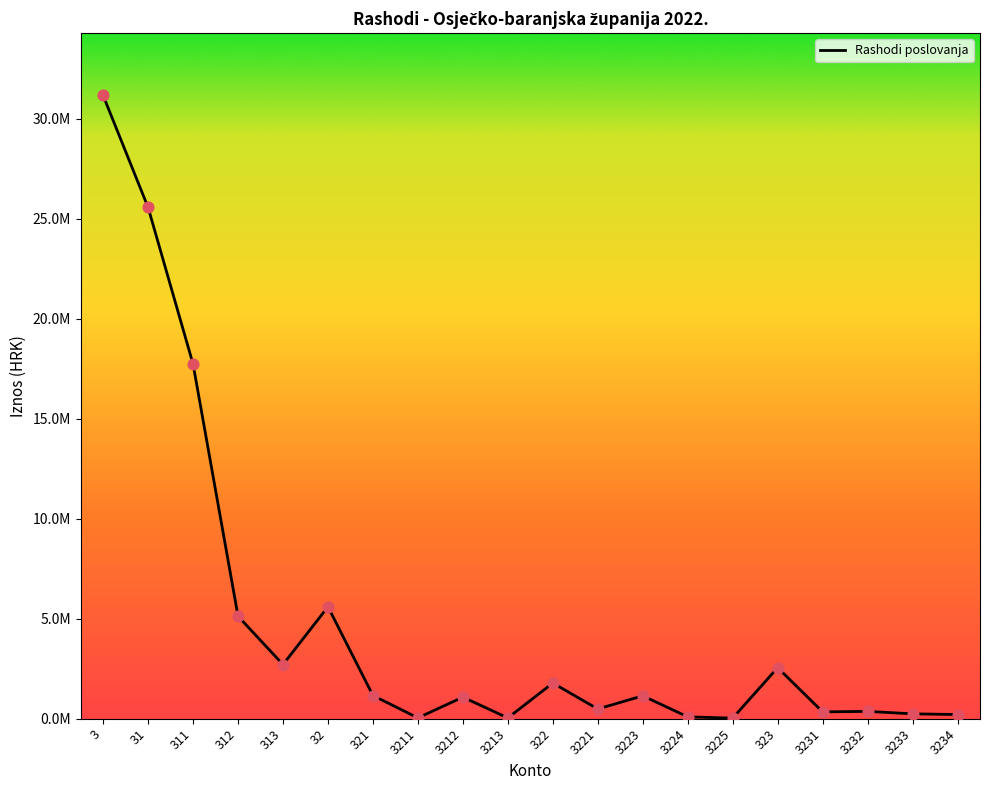

Is this an area chart (filled region under the line)?

No